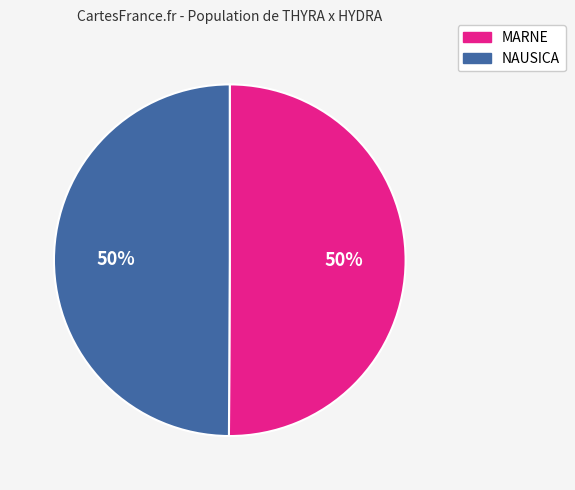

What is the ratio of the value at MARNE to the value at NAUSICA?

1.0